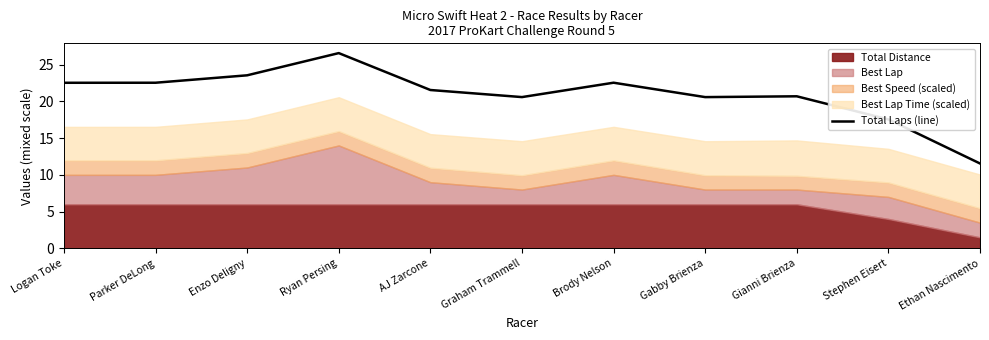

How many lines are shown in the chart?

1